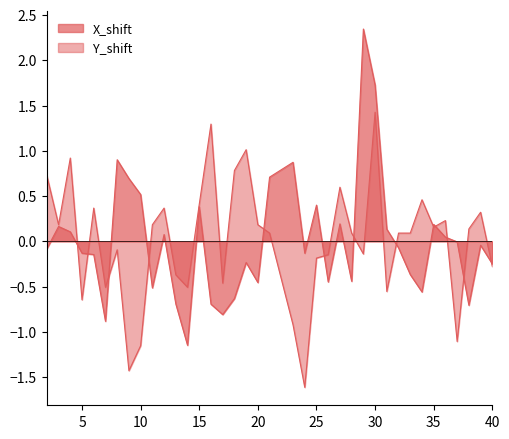

How many lines are shown in the chart?

2